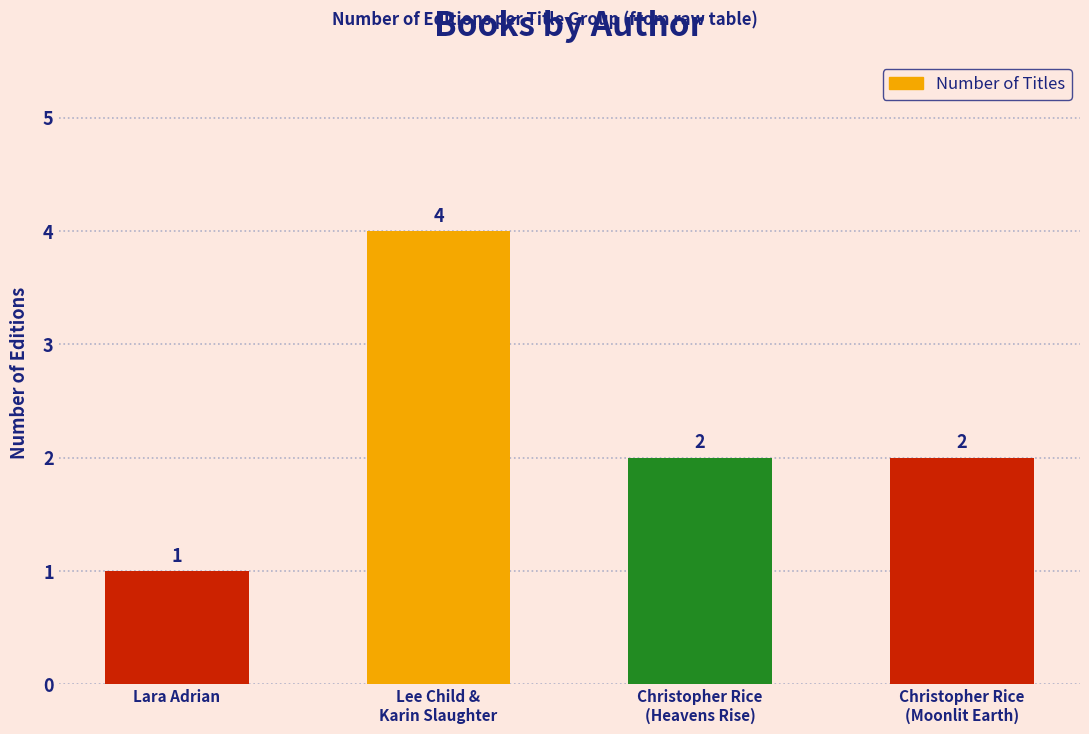

Reading left to right, transcribe all the data shown in this chart.

Lara Adrian=1	Lee Child &
Karin Slaughter=4	Christopher Rice
(Heavens Rise)=2	Christopher Rice
(Moonlit Earth)=2